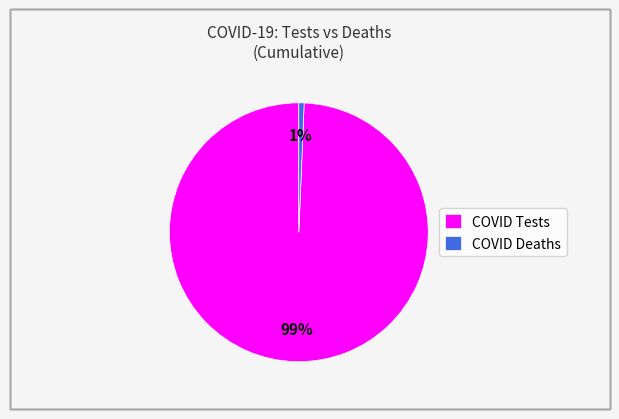

To the nearest percent, what is the combined percentage of COVID Tests and COVID Deaths?

100%